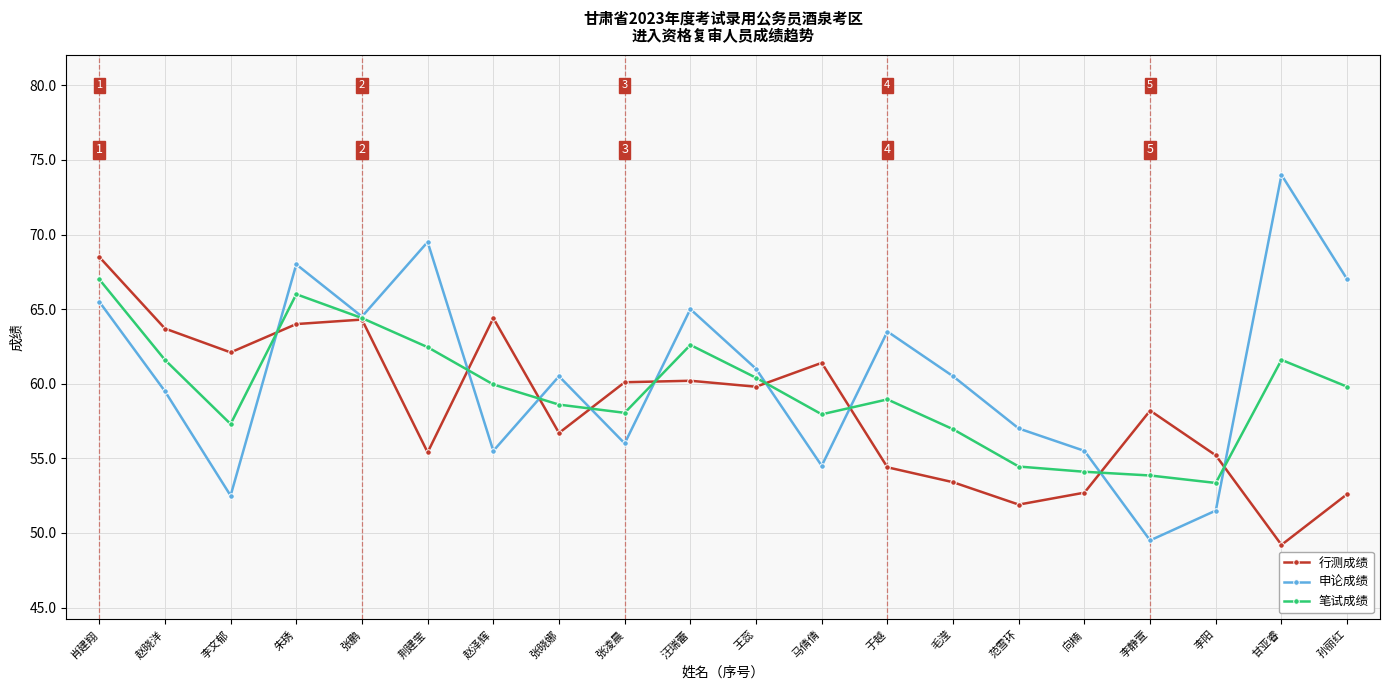

What is the label of the 20th point from the left?

孙丽红